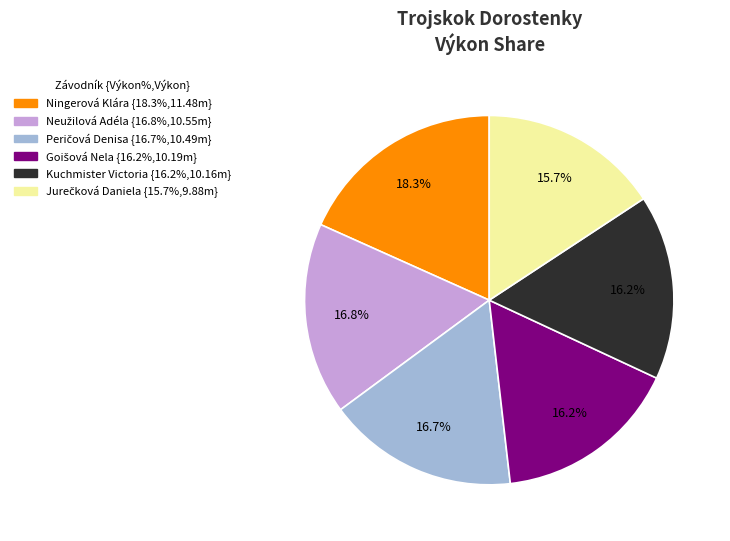

Does any single category account for the majority?

No